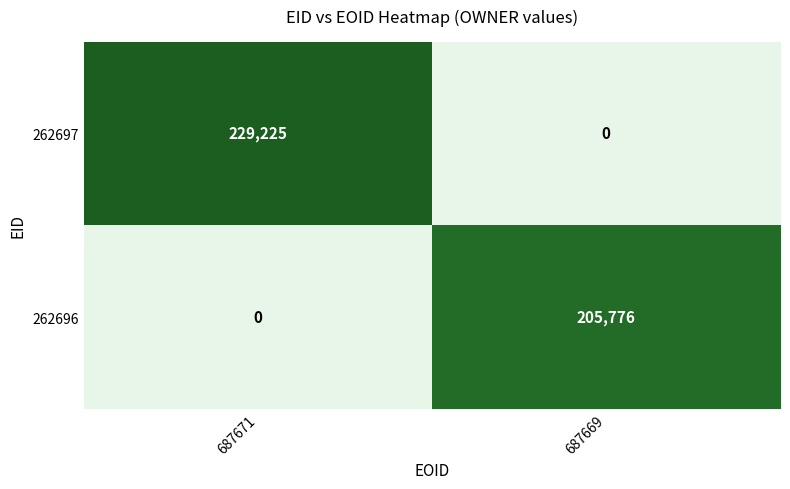

At which category does the chart reach its peak across all series?

687671